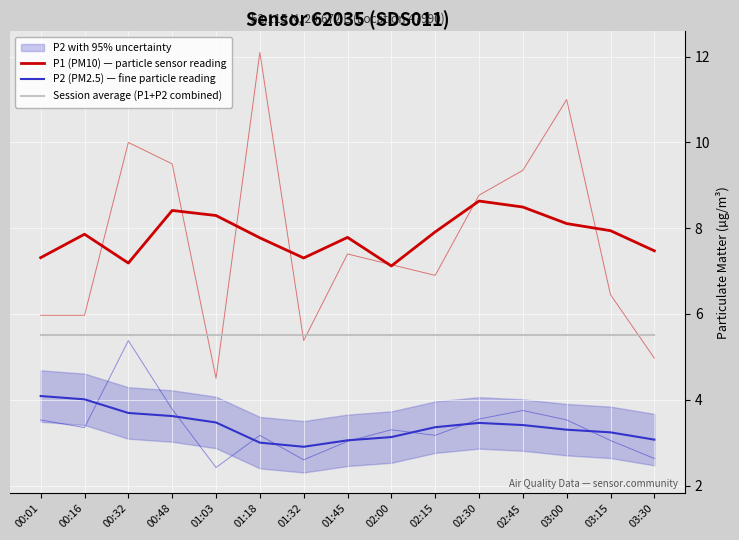

The P2 (PM2.5) — fine particle reading series shows 5.6 at 00:32. True or false?

False